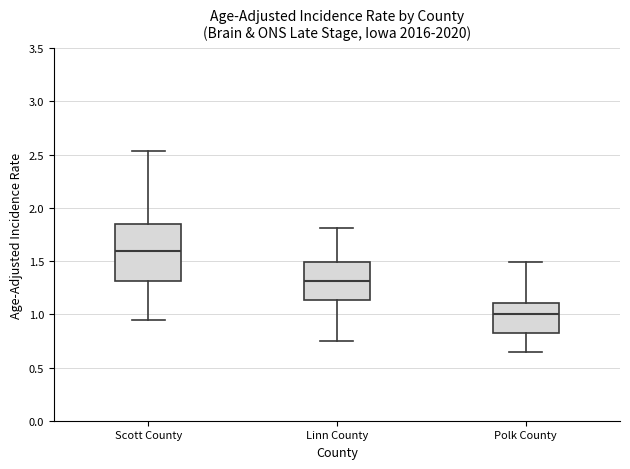

Reading left to right, read every box against the y-axis: the position of its median line, the range the box covers, and the ends of its whiskers. The values are not printed on the chart, so give them approximately, as read against the axis.

Scott County: median 1.60, box 1.30 to 1.85, whiskers 0.95 to 2.55
Linn County: median 1.30, box 1.15 to 1.50, whiskers 0.75 to 1.80
Polk County: median 1.00, box 0.80 to 1.10, whiskers 0.65 to 1.50